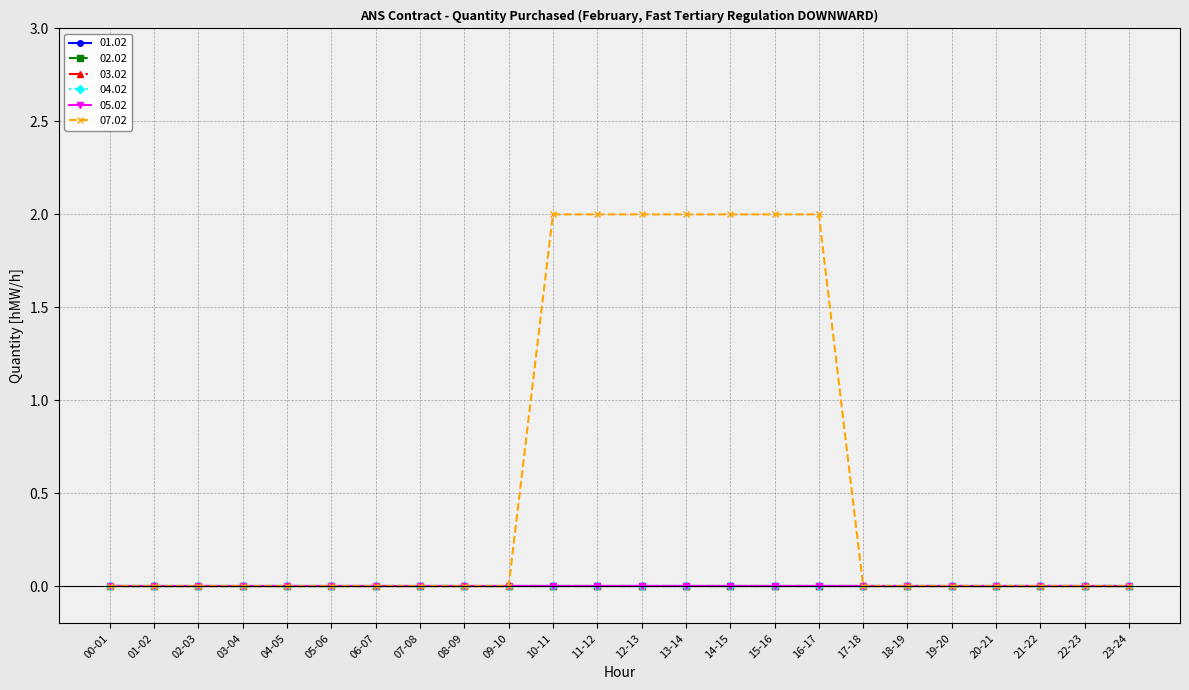

What is the label of the 22nd point from the left?

21-22